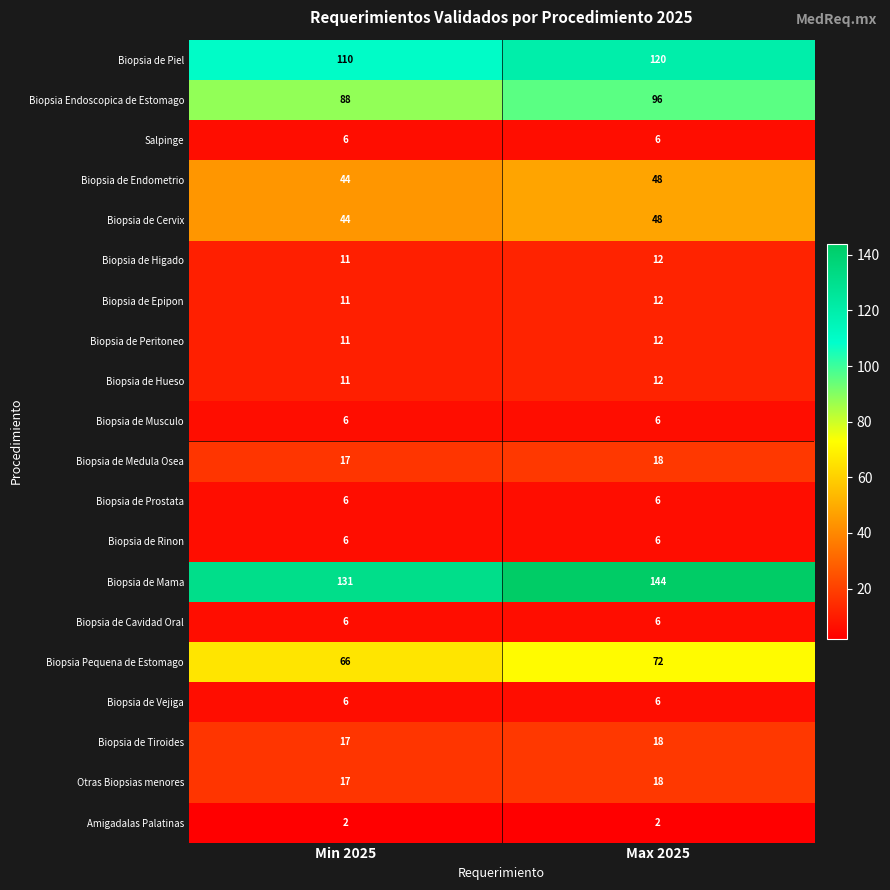

The Otras Biopsias menores series shows 28 at Min 2025. True or false?

False